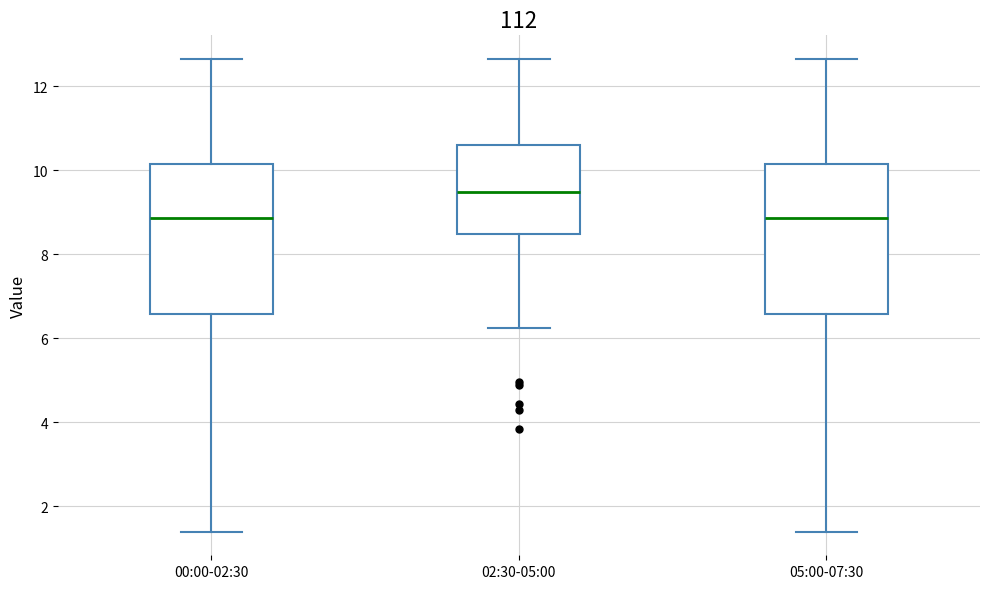

Reading left to right, read every box against the y-axis: the position of its median line, the range the box covers, and the ends of its whiskers. The values are not printed on the chart, so give them approximately, as read against the axis.

00:00-02:30: median 8.8, box 6.6 to 10.2, whiskers 1.4 to 12.6
02:30-05:00: median 9.4, box 8.4 to 10.6, whiskers 6.2 to 12.6
05:00-07:30: median 8.8, box 6.6 to 10.2, whiskers 1.4 to 12.6